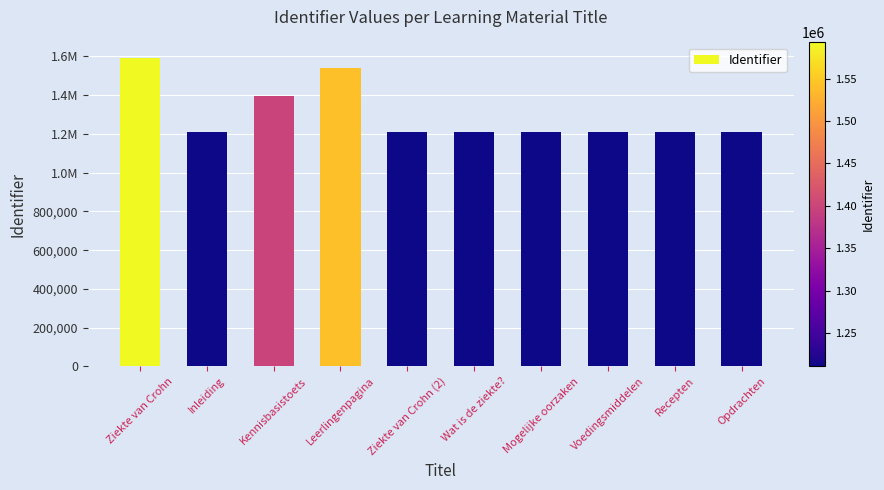

What is the smallest value displayed?

1210579